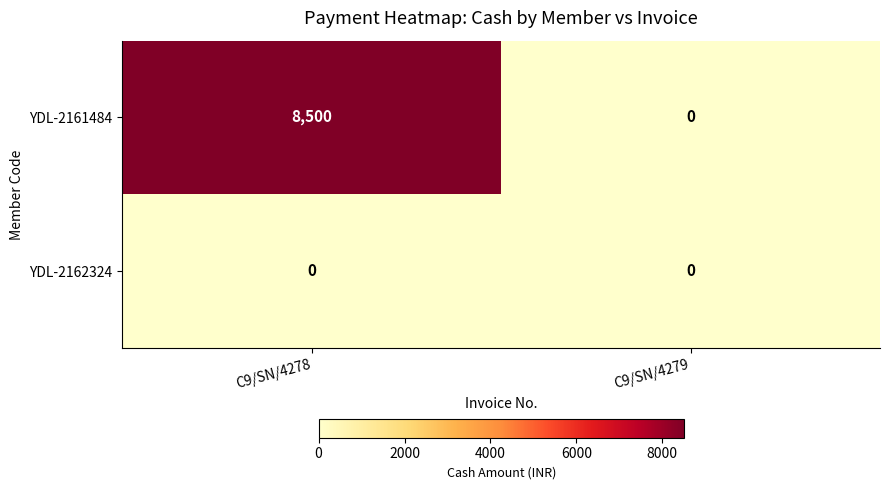

What is the highest value of the YDL-2161484 series?

8500